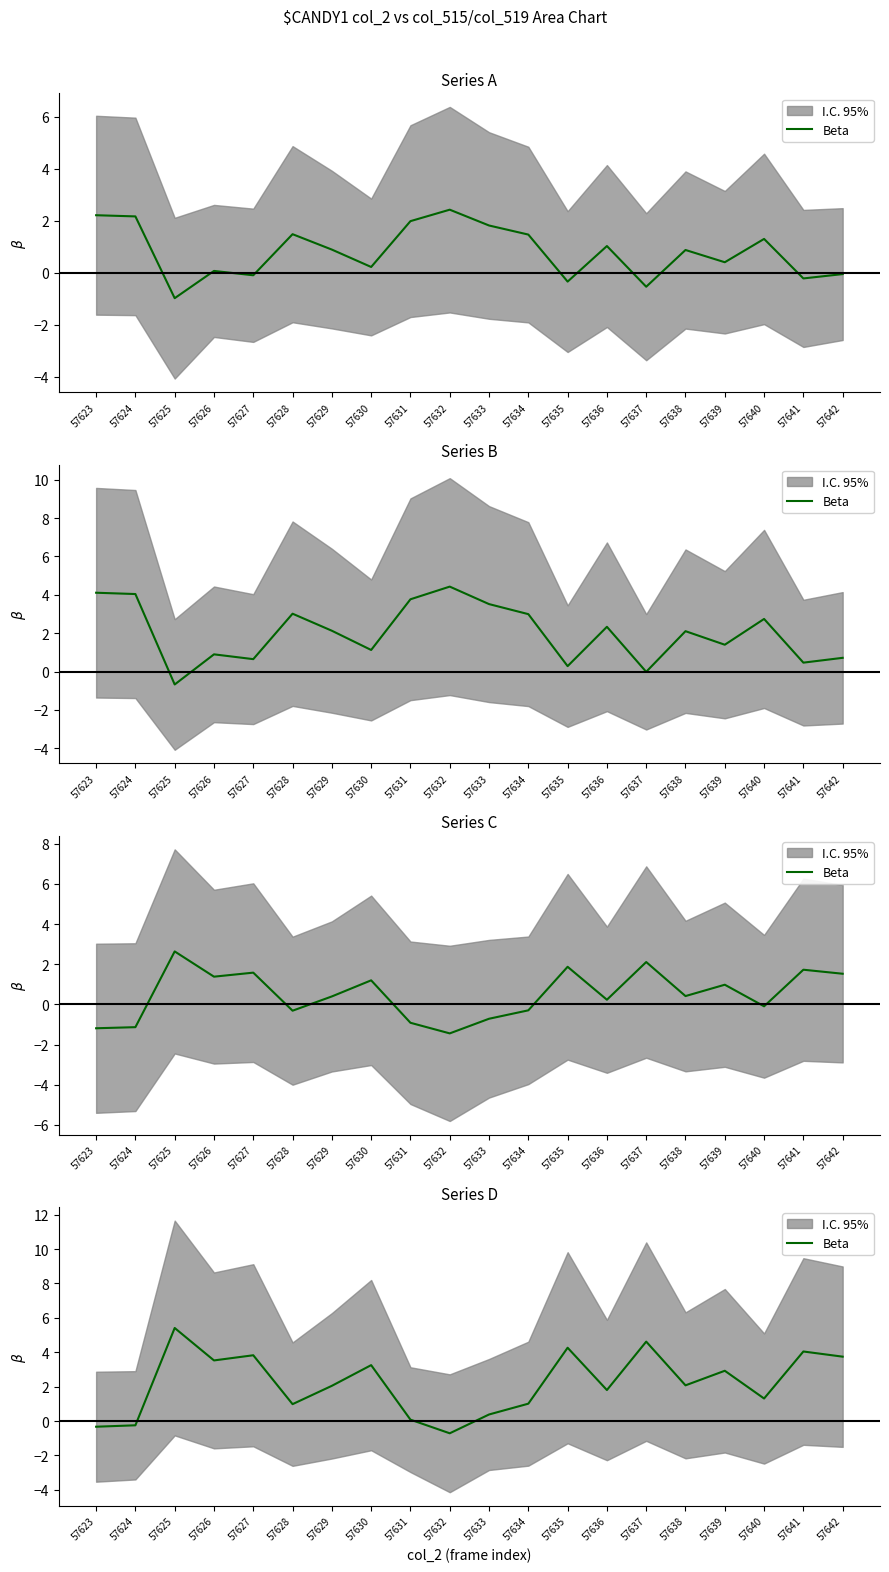

What is the sum of the values at 57632 and 57633?

-0.3